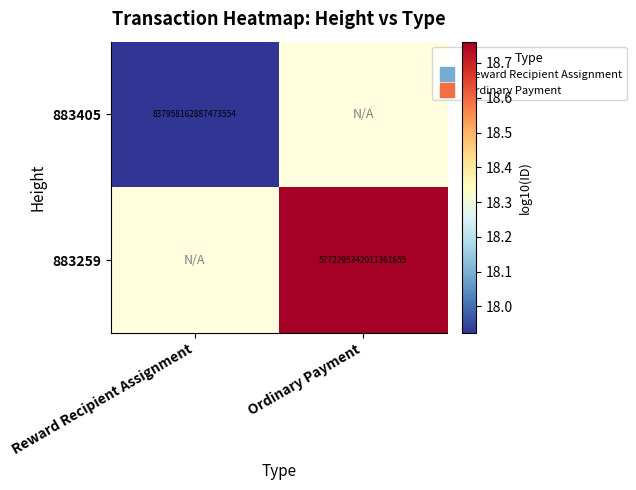

Rank the series at Ordinary Payment from highest to lowest value.

883405, 883259